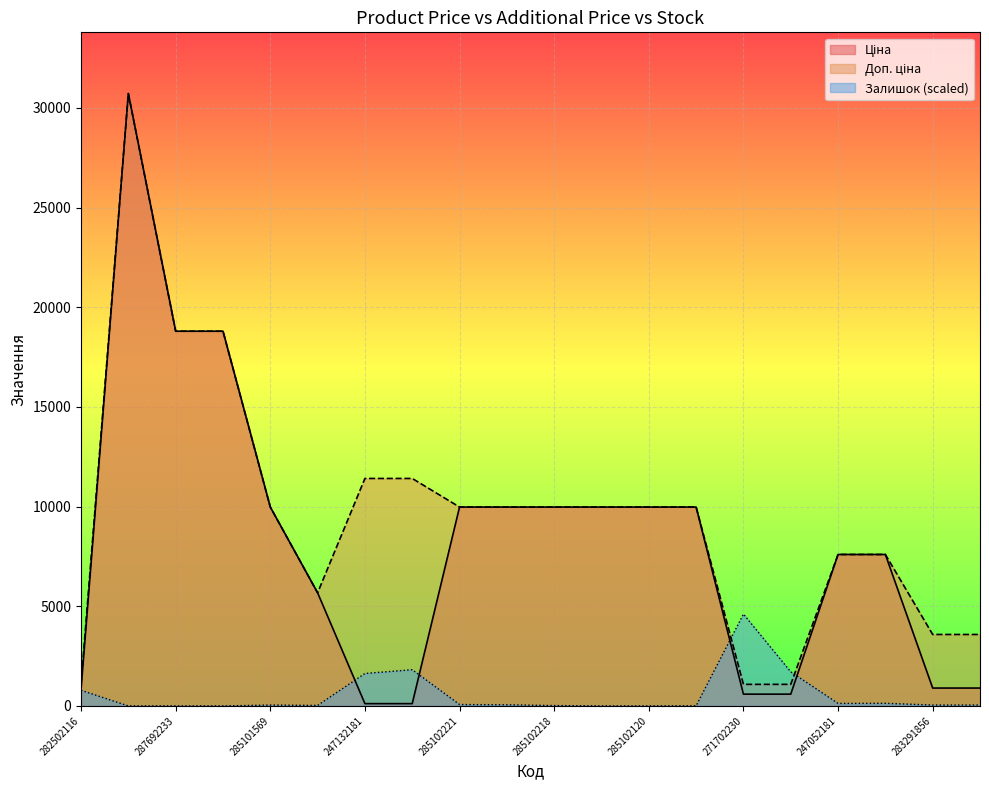

At which label is Ціна closest to 15415?

287692233